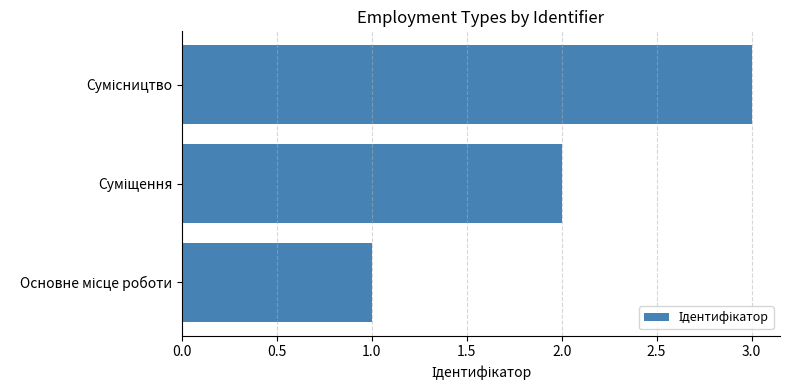

What is the sum of all values?

6